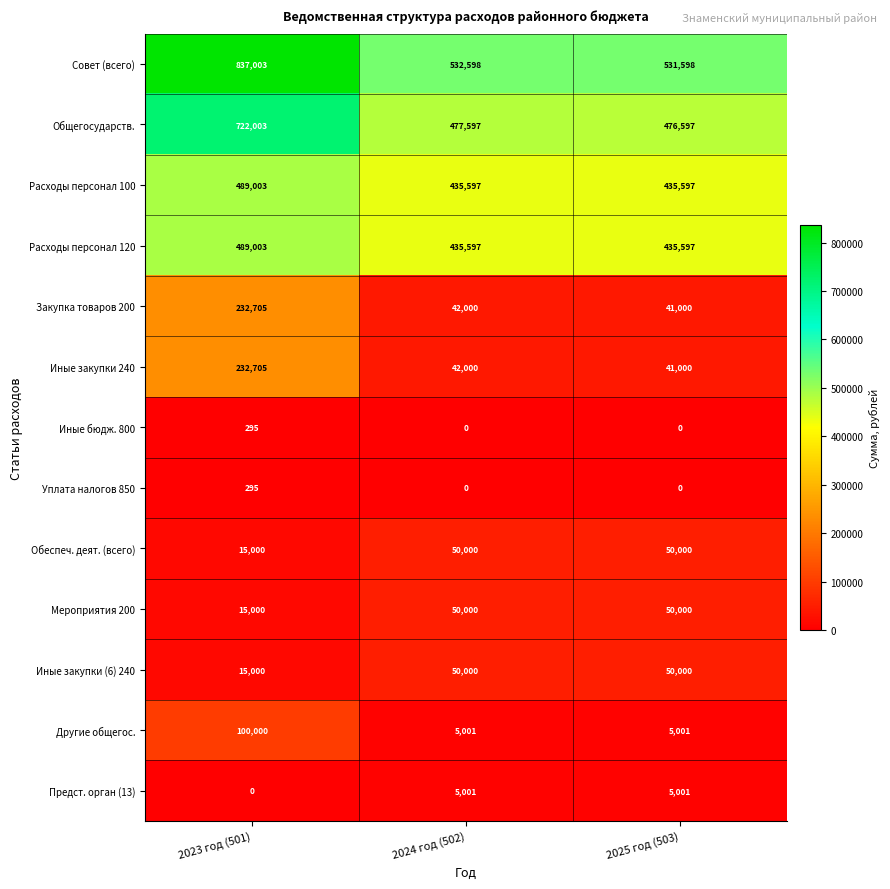

Is it true that Иные закупки (6) 240 equals 15000 at 2023 год (501)?

True